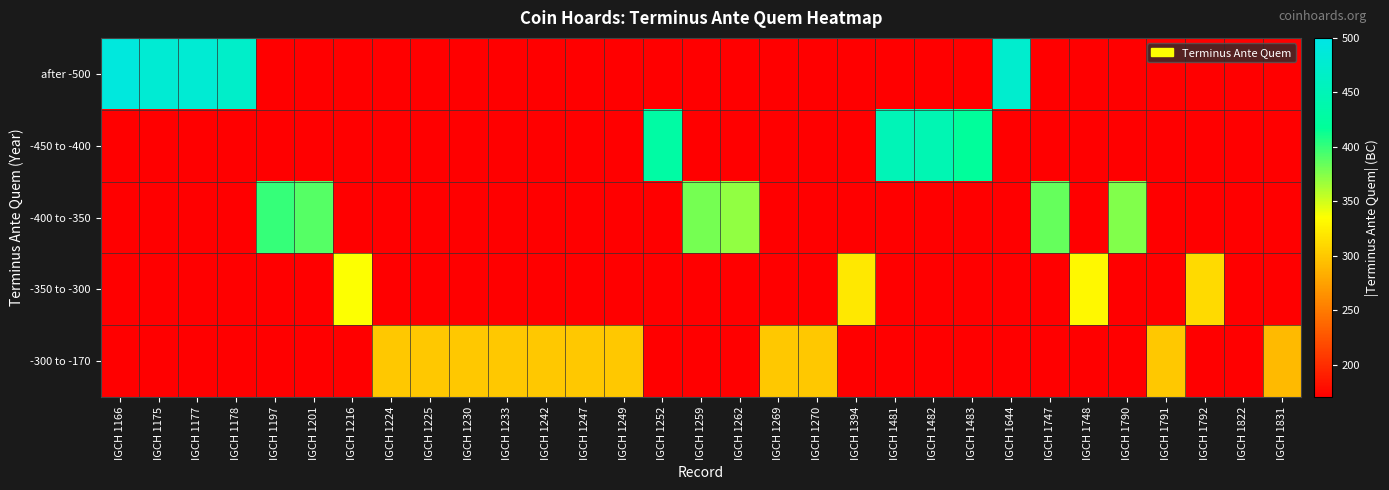

Which label corresponds to the largest value in the chart?

IGCH 1166